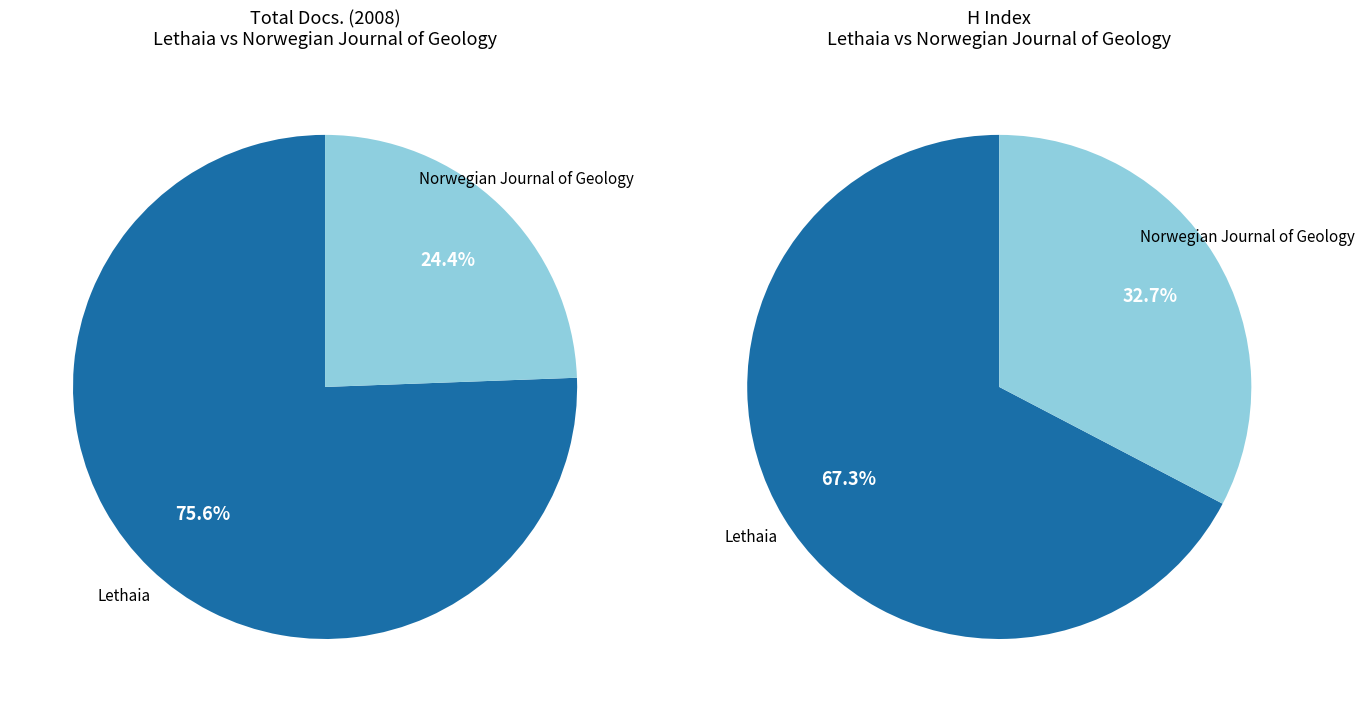

Is Norwegian Journal of Geology the majority of the pie?

No